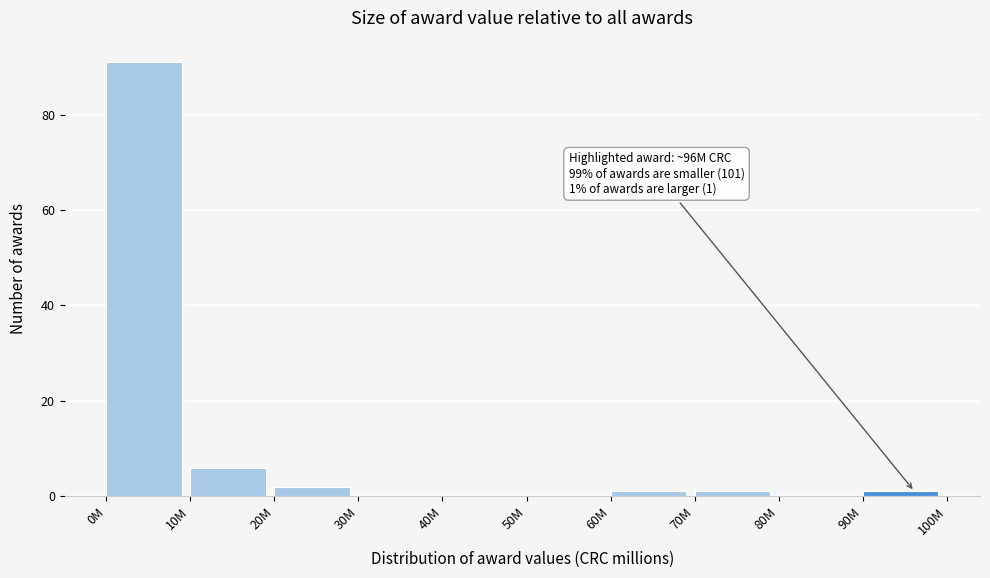

Reading left to right, extract all data points from this chart.

0M=91	10M=6	20M=2	30M=0	40M=0	50M=0	60M=1	70M=1	80M=0	90M=1